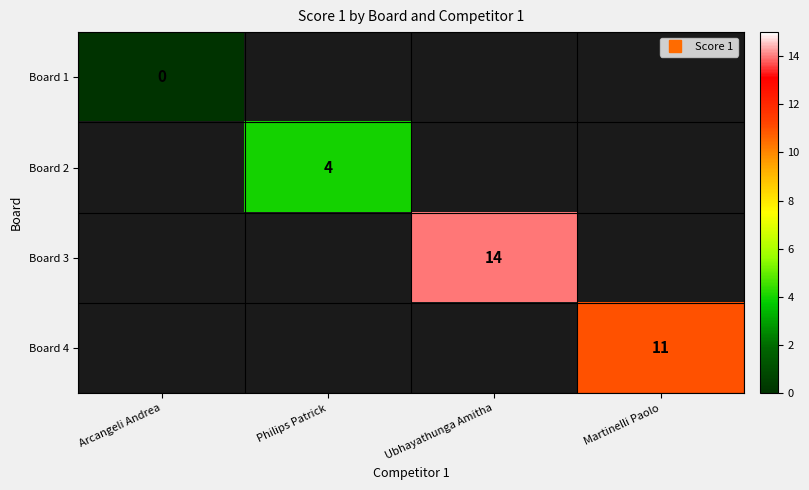

At how many categories does at least one series exceed 0?

3